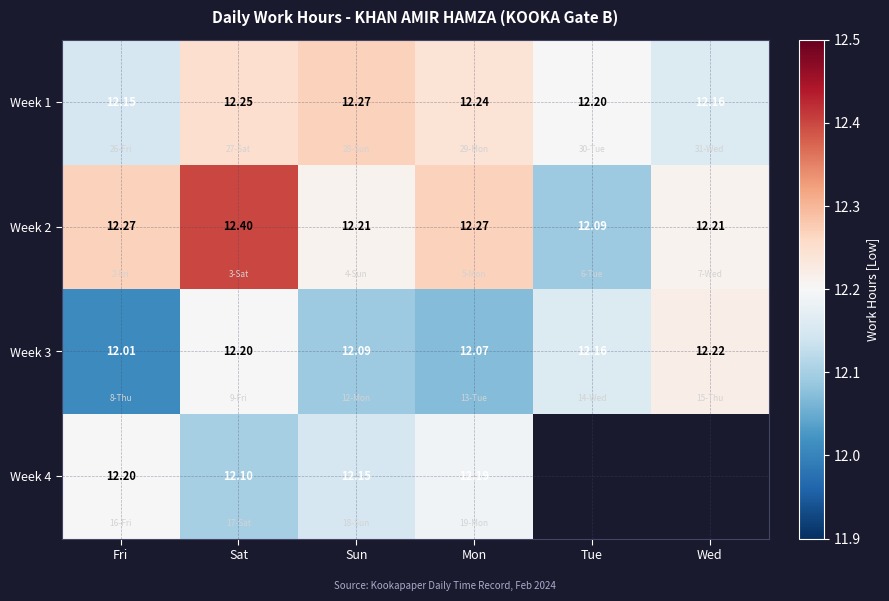

Which category has the lowest value in the Week 2 series?

Tue